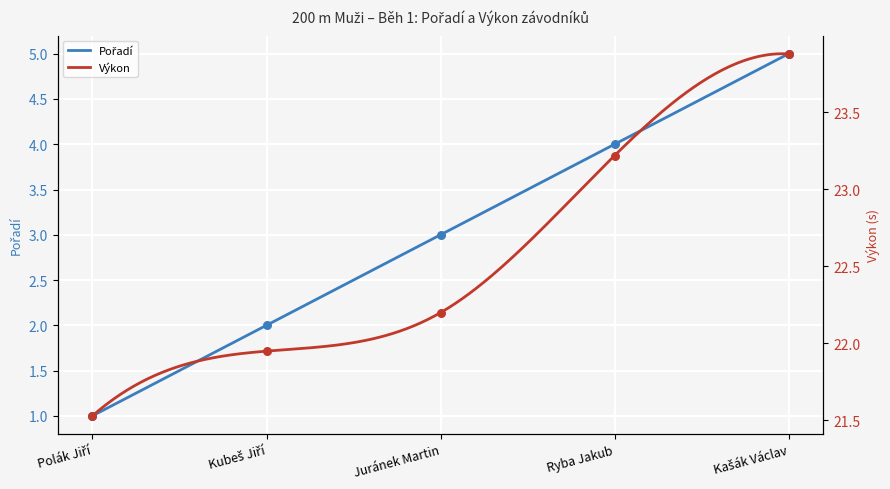

At how many categories does at least one series exceed 6?

5